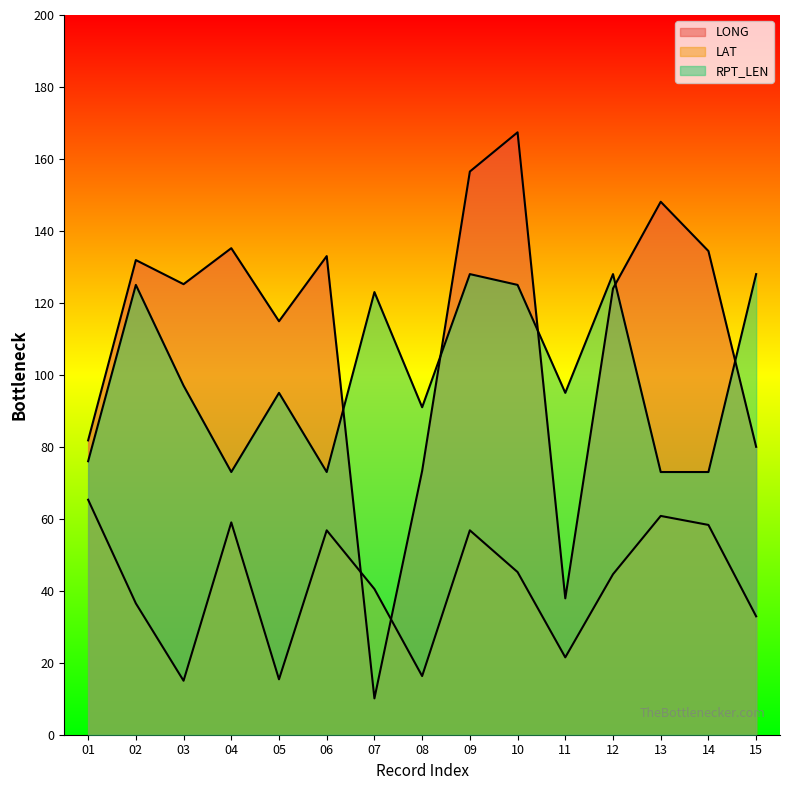

The RPT_LEN series shows 128.0 at 09. True or false?

True